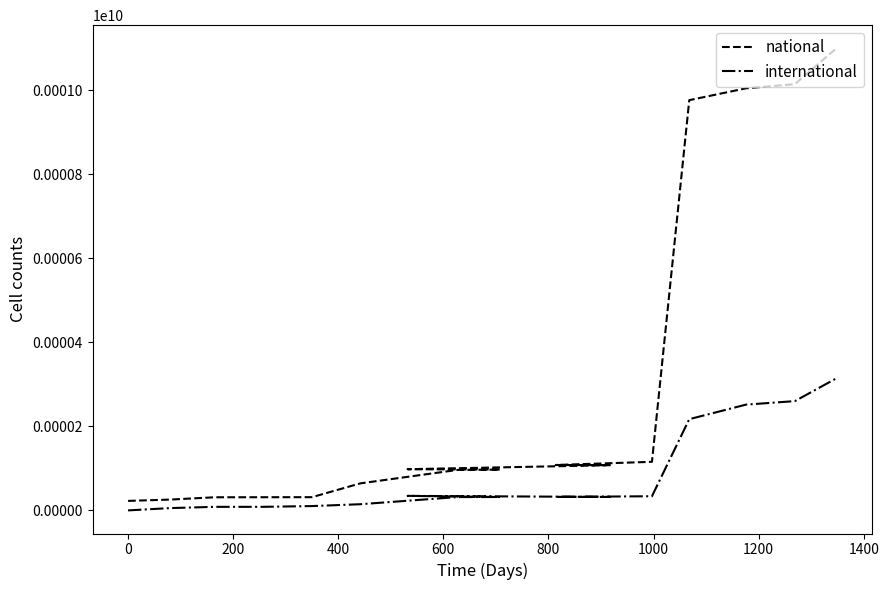

How many data points in international are above 32025?

7